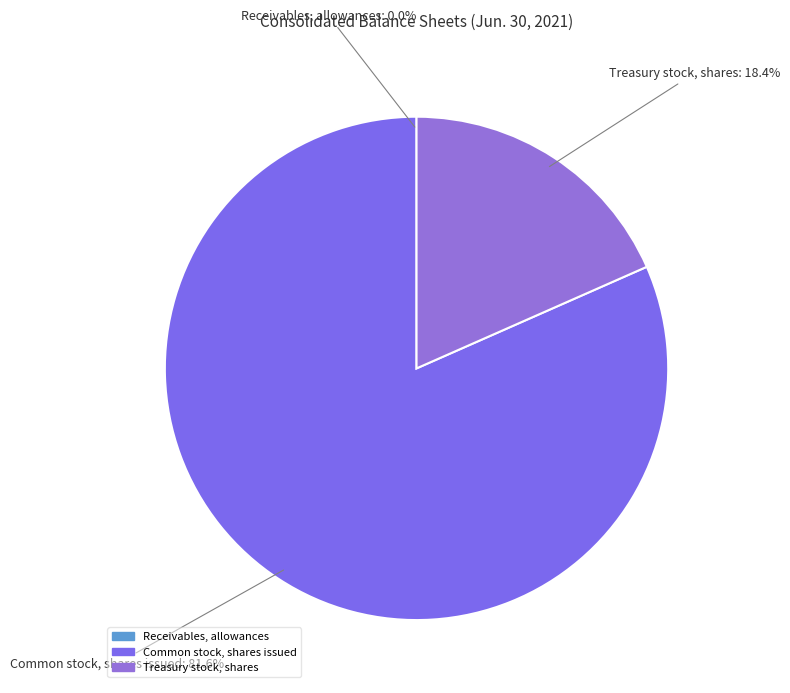

Does Treasury stock, shares account for over 50% of the chart?

No